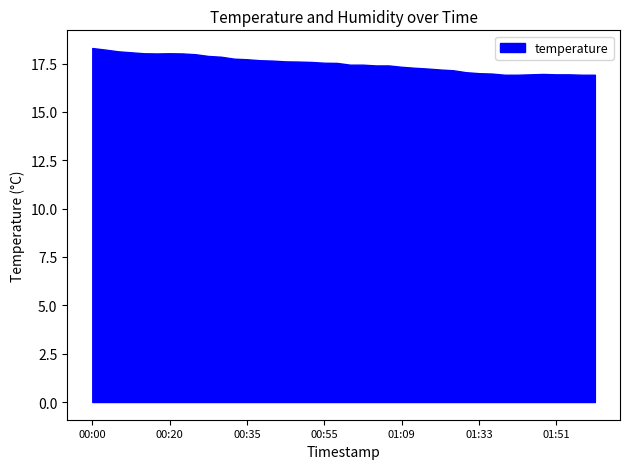

What is the maximum value shown in the chart?

18.3